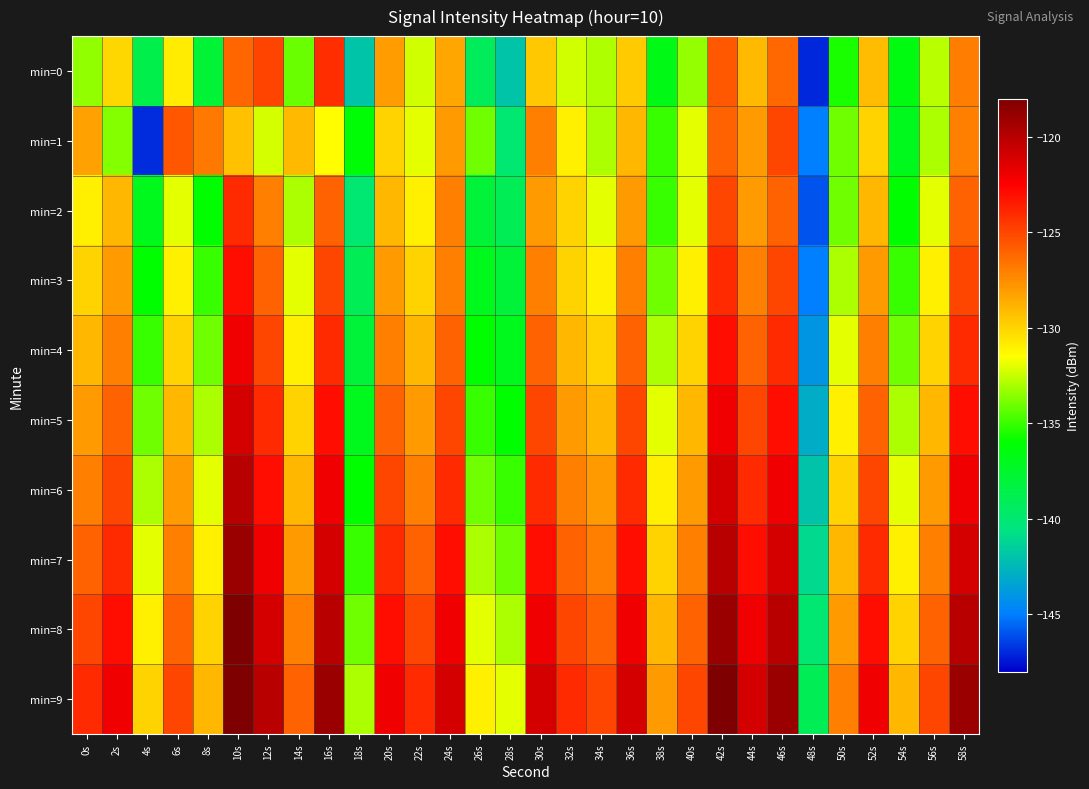

How many distinct data groups are displayed?

10